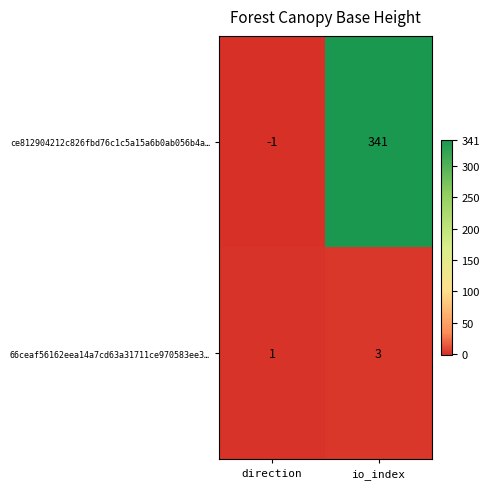

How many data points does each series have?

2